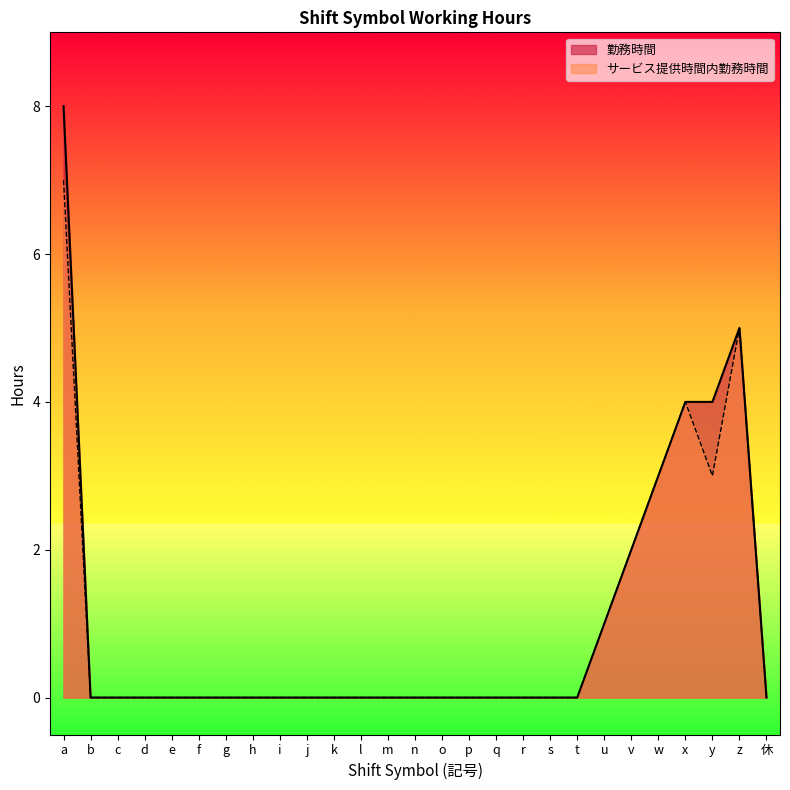

The 勤務時間 series shows 2 at u. True or false?

False